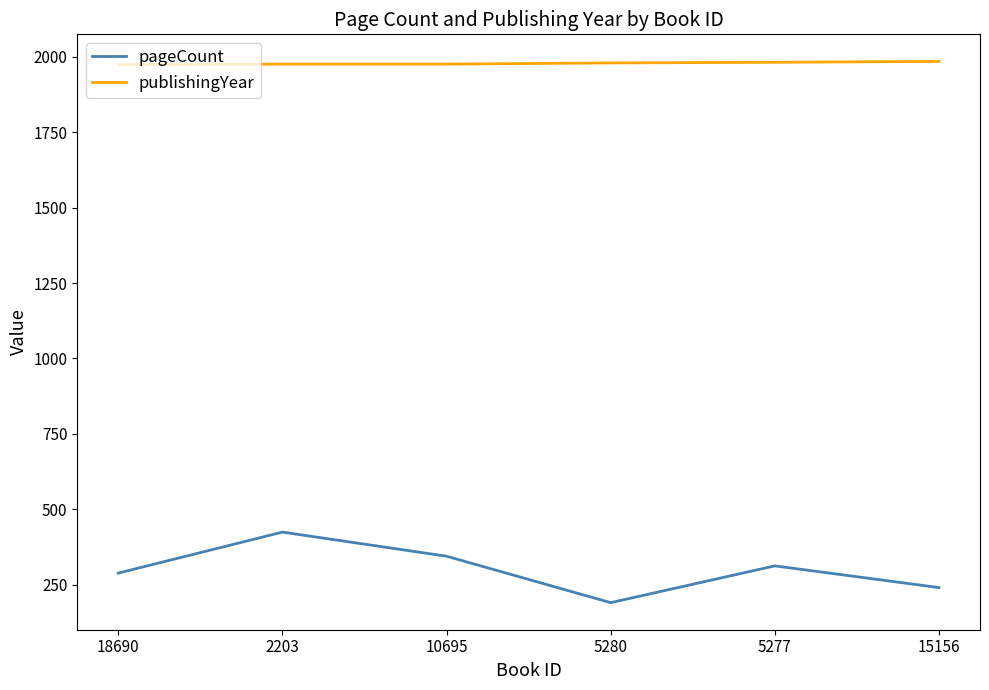

What is the difference between the pageCount values at 5277 and 15156?

72